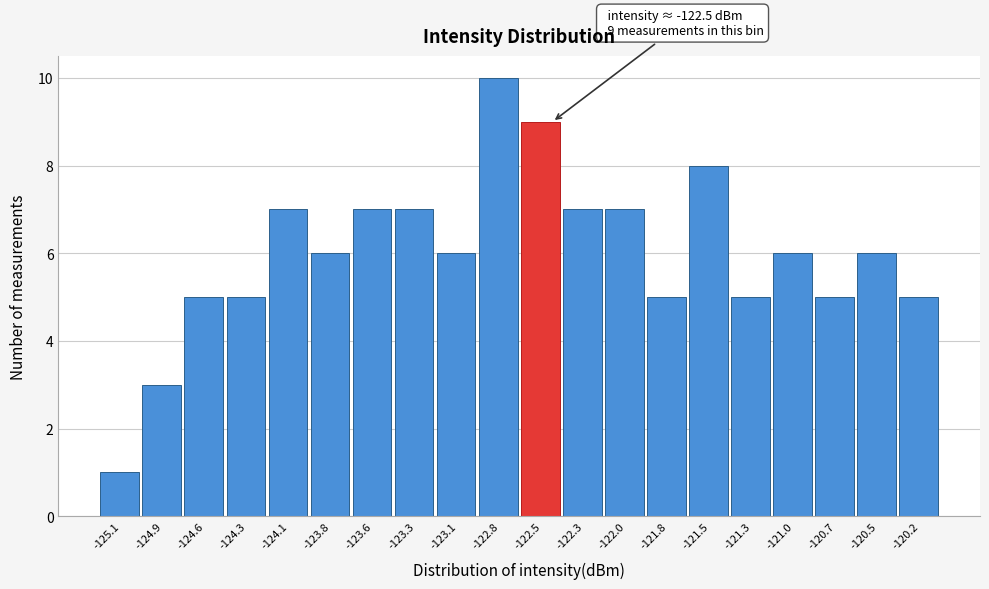

Which range on the x-axis has the tallest bar?

-122.95 to -122.65